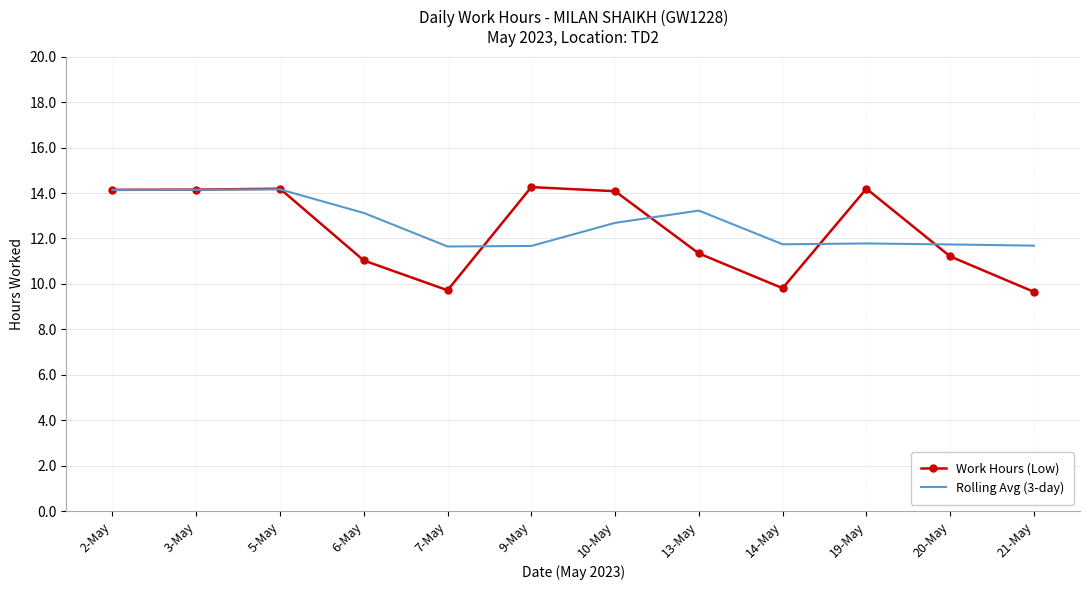

True or false: Work Hours (Low) has a value of 17.2 at 14-May.

False